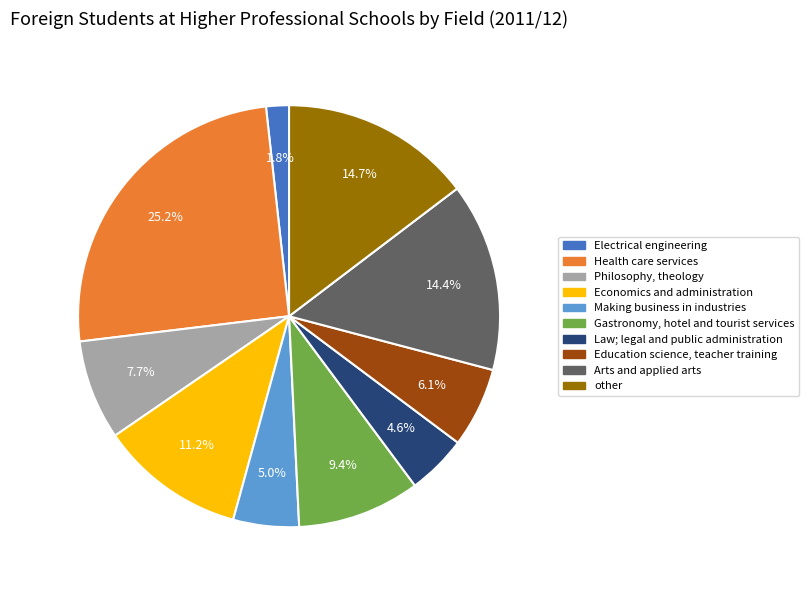

True or false: Electrical engineering accounts for 15% of the total.

False